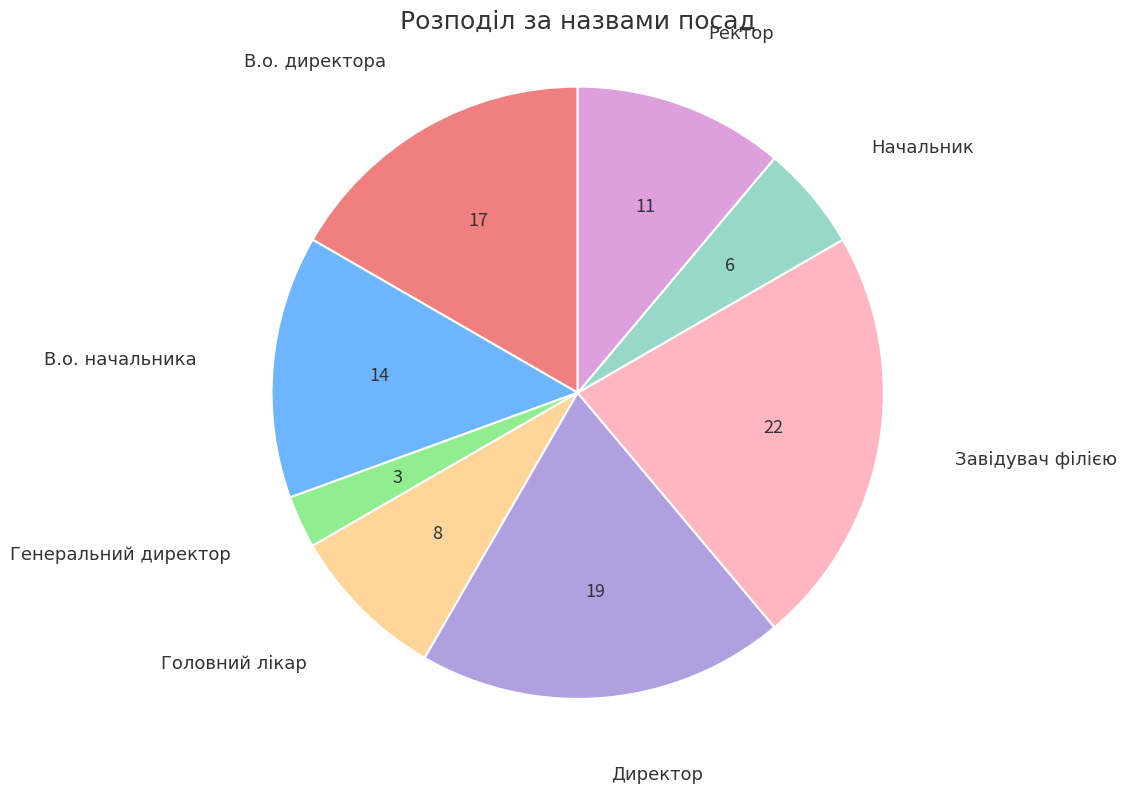

Does any single category account for the majority?

No